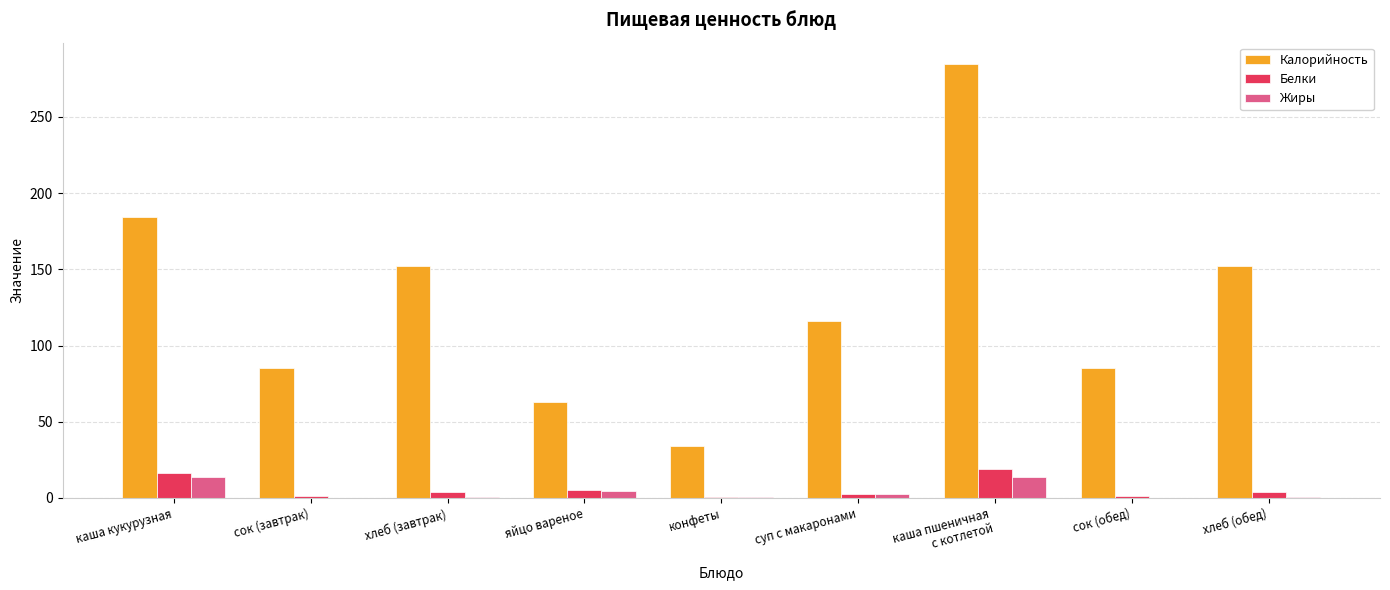

Are the bars grouped side by side (vs. stacked)?

Yes